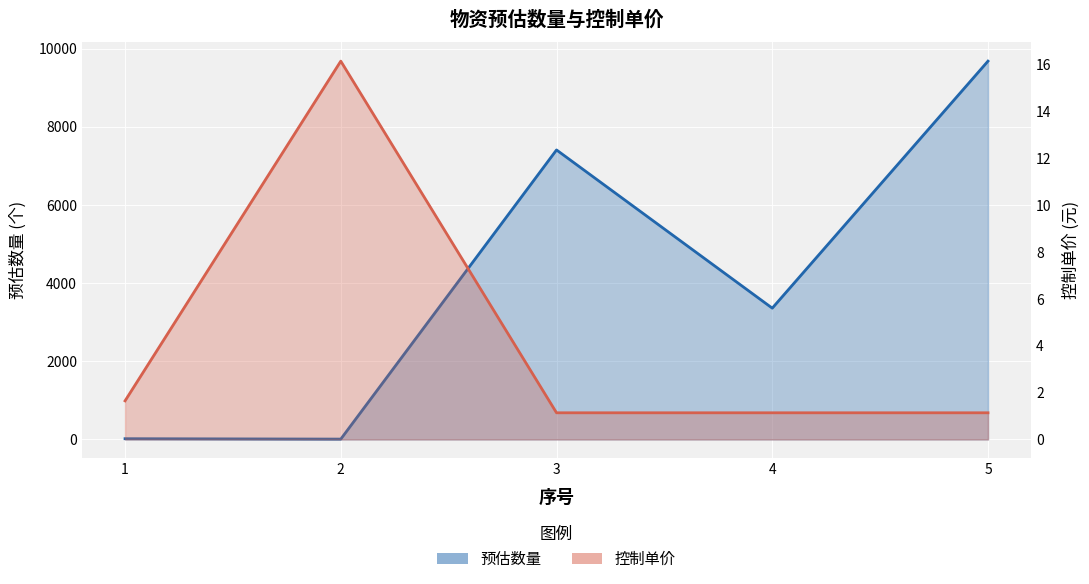

Is the value of 控制单价 at 1 greater than the value of 预估数量 at 1?

No